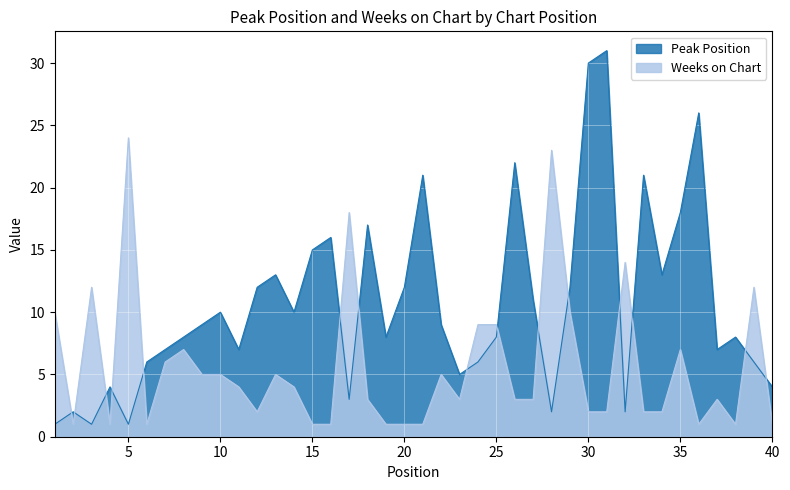

Count the number of categories in the chart.

40